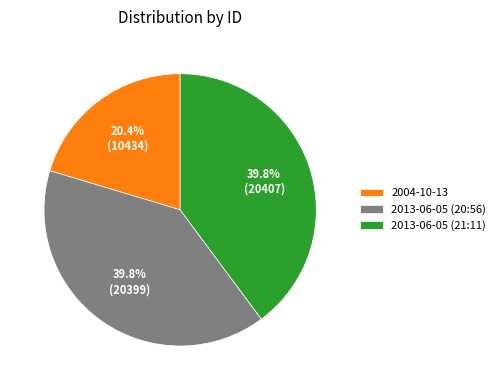

To the nearest percent, what portion does 2004-10-13 represent?

20%